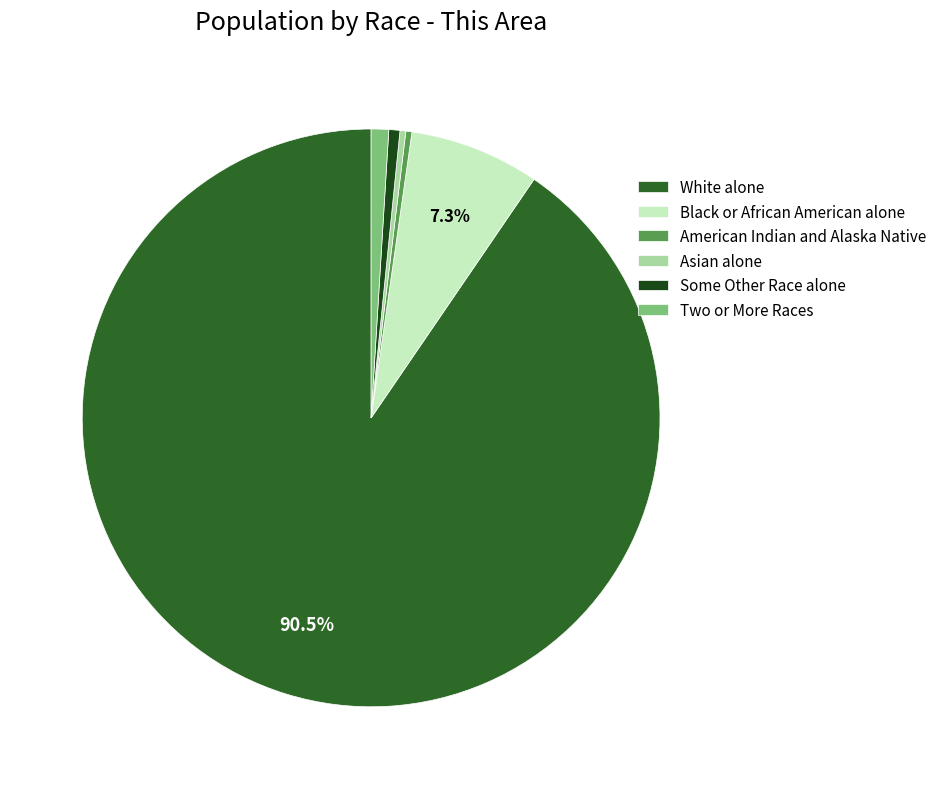

Which category has the biggest portion of the pie?

White alone